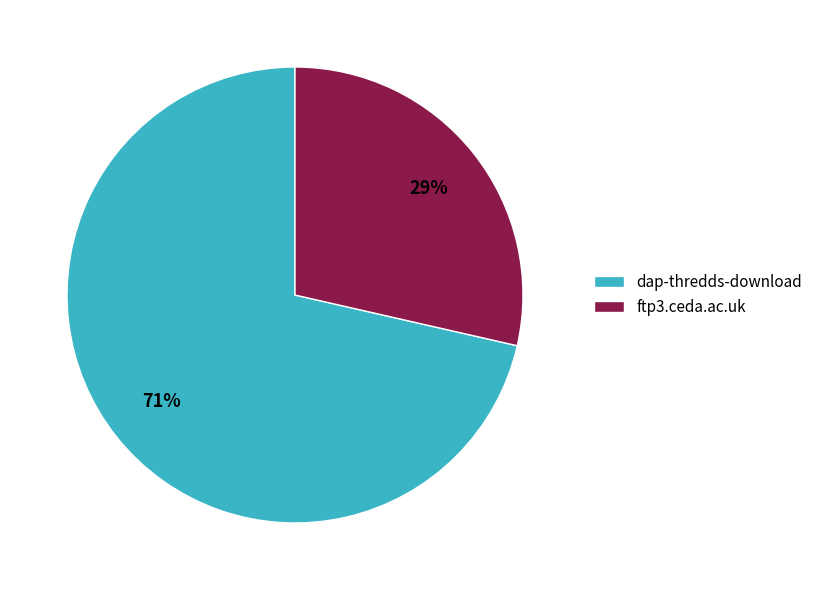

Is it true that dap-thredds-download is 71% of the pie?

True